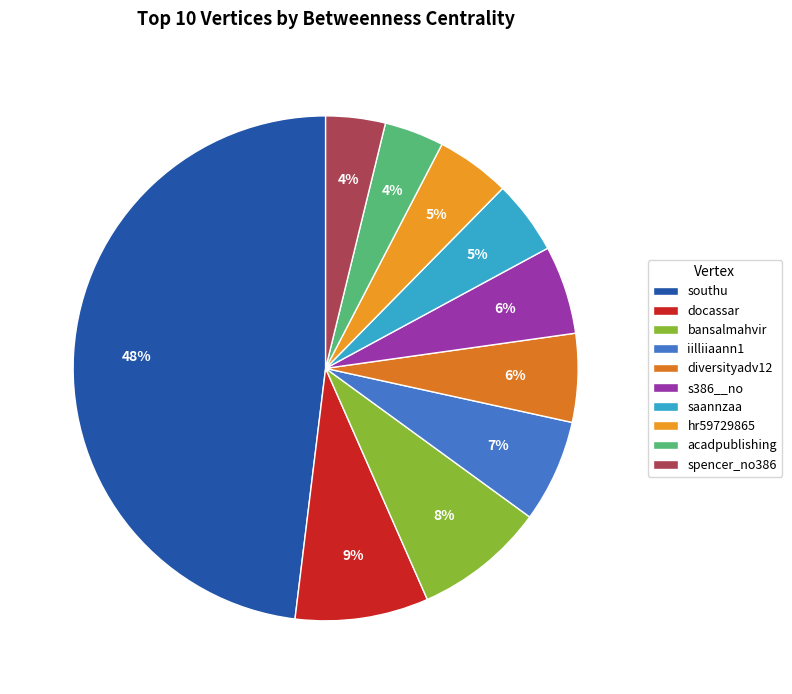

Count the number of slices in the pie.

10